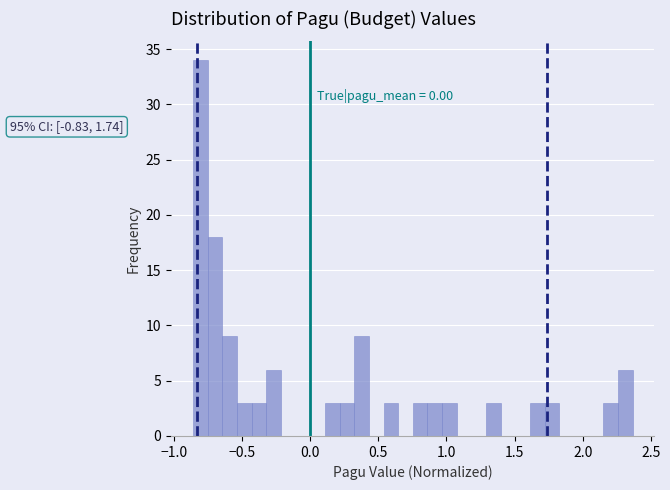

Around what value on the x-axis is the tallest bar? Give the approximate position of its centre, as read against the axis.

-0.80